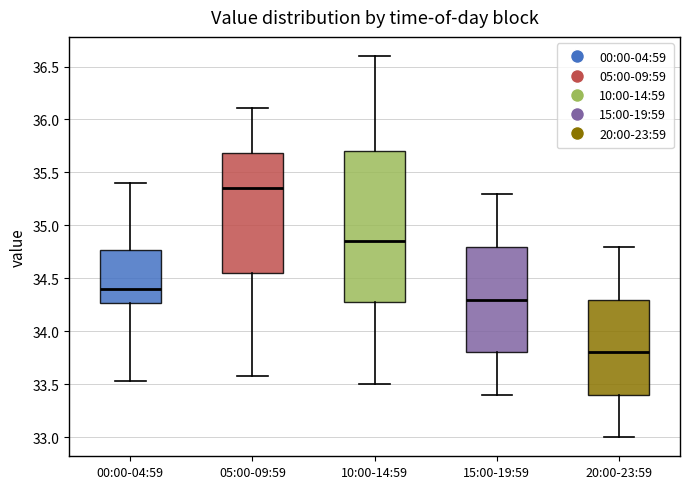

Reading left to right, read every box against the y-axis: the position of its median line, the range the box covers, and the ends of its whiskers. The values are not printed on the chart, so give them approximately, as read against the axis.

00:00-04:59: median 34.40, box 34.25 to 34.75, whiskers 33.55 to 35.40
05:00-09:59: median 35.35, box 34.55 to 35.70, whiskers 33.60 to 36.10
10:00-14:59: median 34.85, box 34.30 to 35.70, whiskers 33.50 to 36.60
15:00-19:59: median 34.30, box 33.80 to 34.80, whiskers 33.40 to 35.30
20:00-23:59: median 33.80, box 33.40 to 34.30, whiskers 33.00 to 34.80